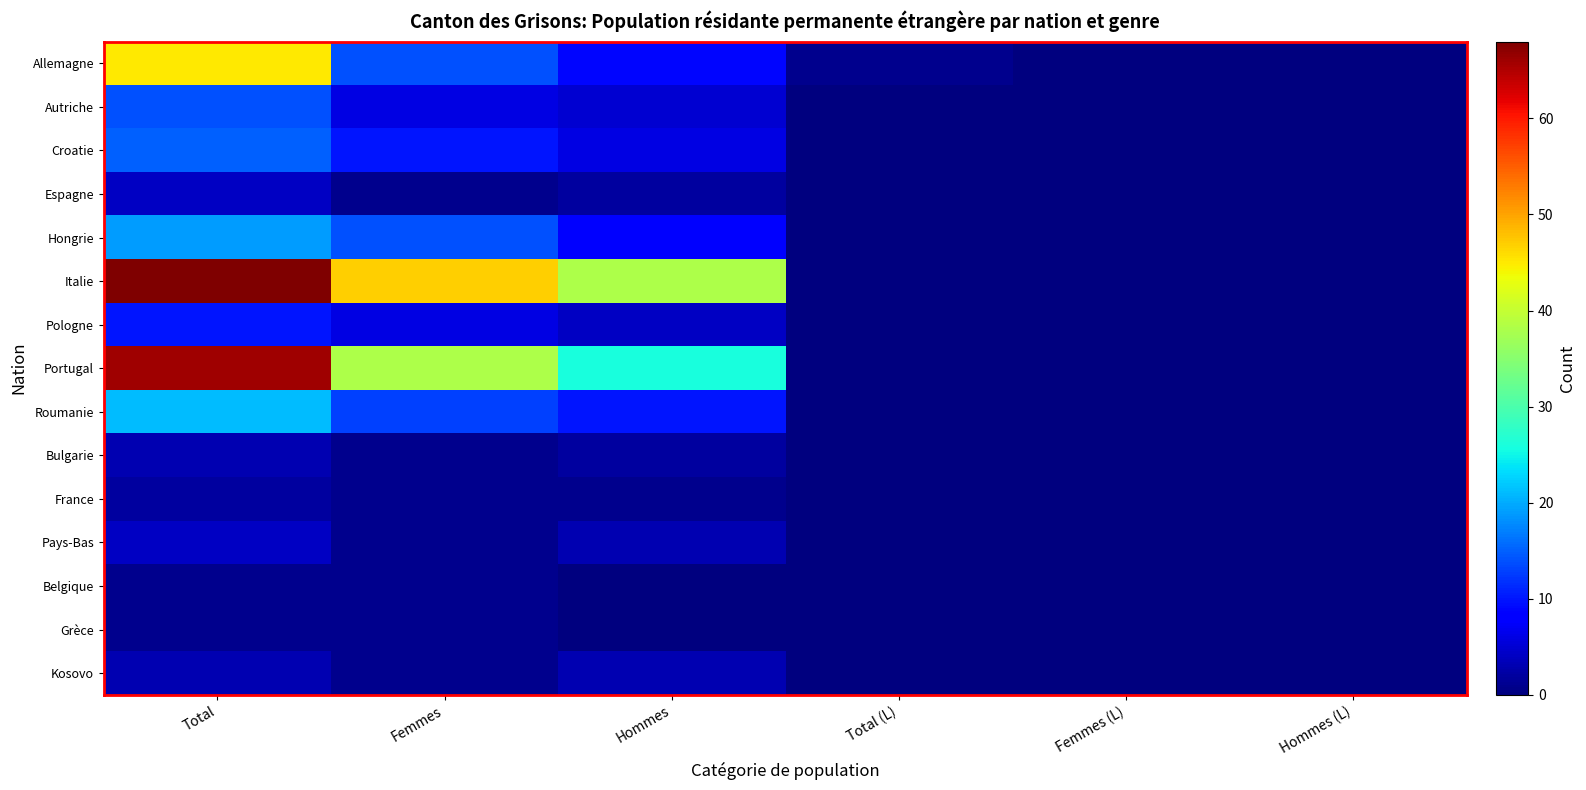

Between Femmes and Total (L), which is larger?

Femmes